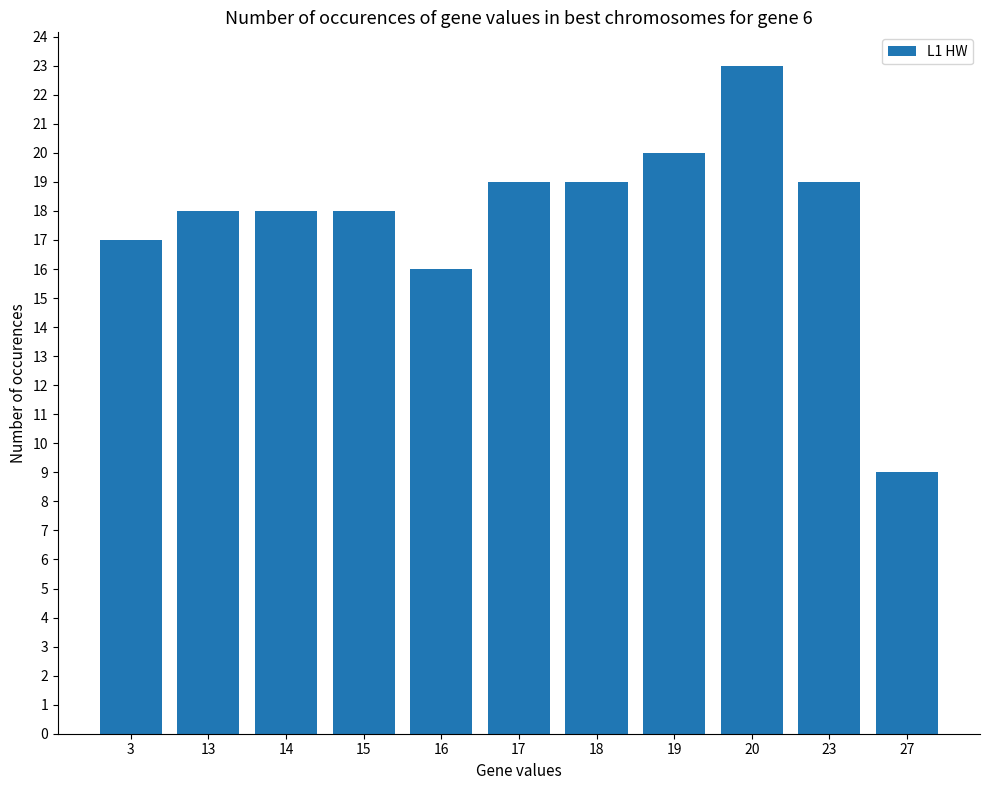

What is the difference between the maximum and minimum values?

14